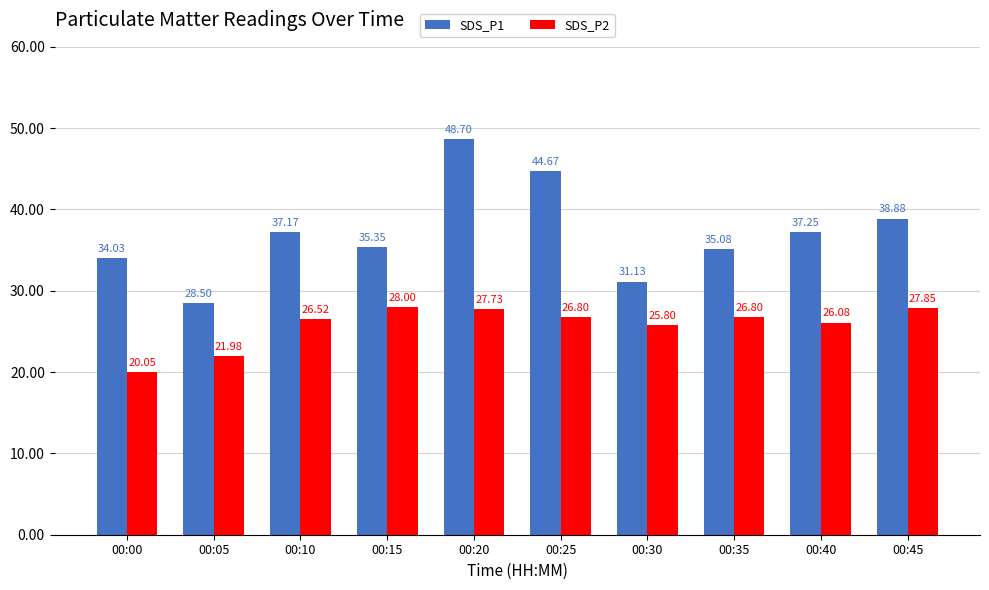

List the series in order of their overall mean, highest first.

SDS_P1, SDS_P2